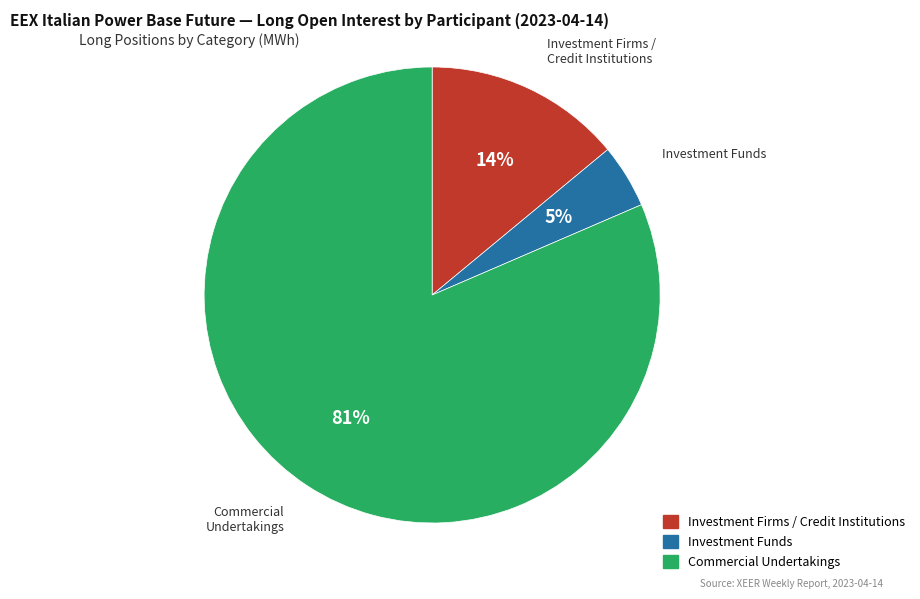

Is there a majority slice in this chart?

Yes